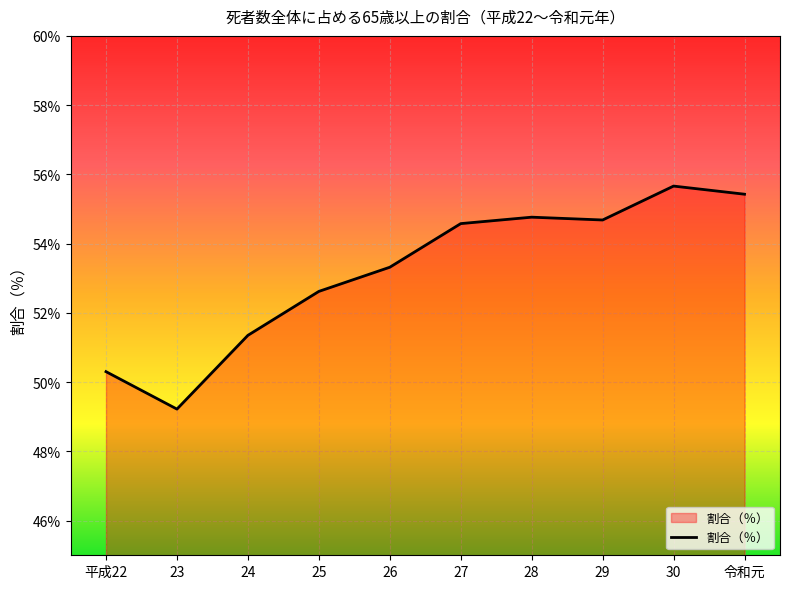

What is the maximum value shown in the chart?

55.7